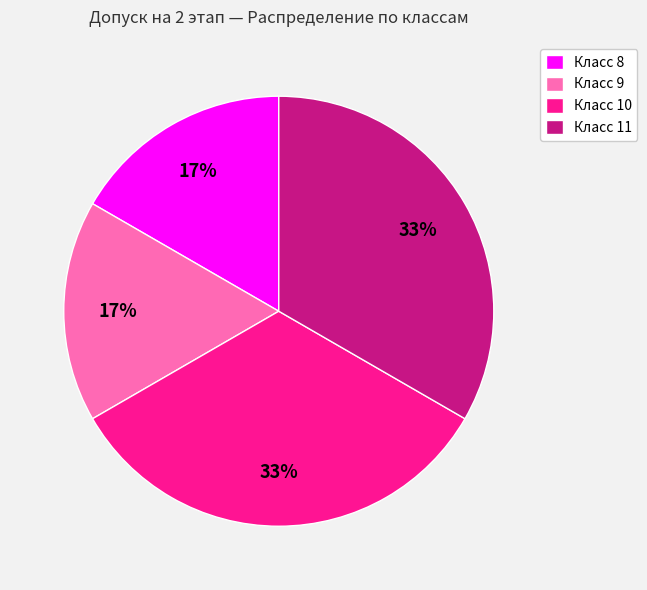

The Класс 9 slice represents 17% of the pie. True or false?

True